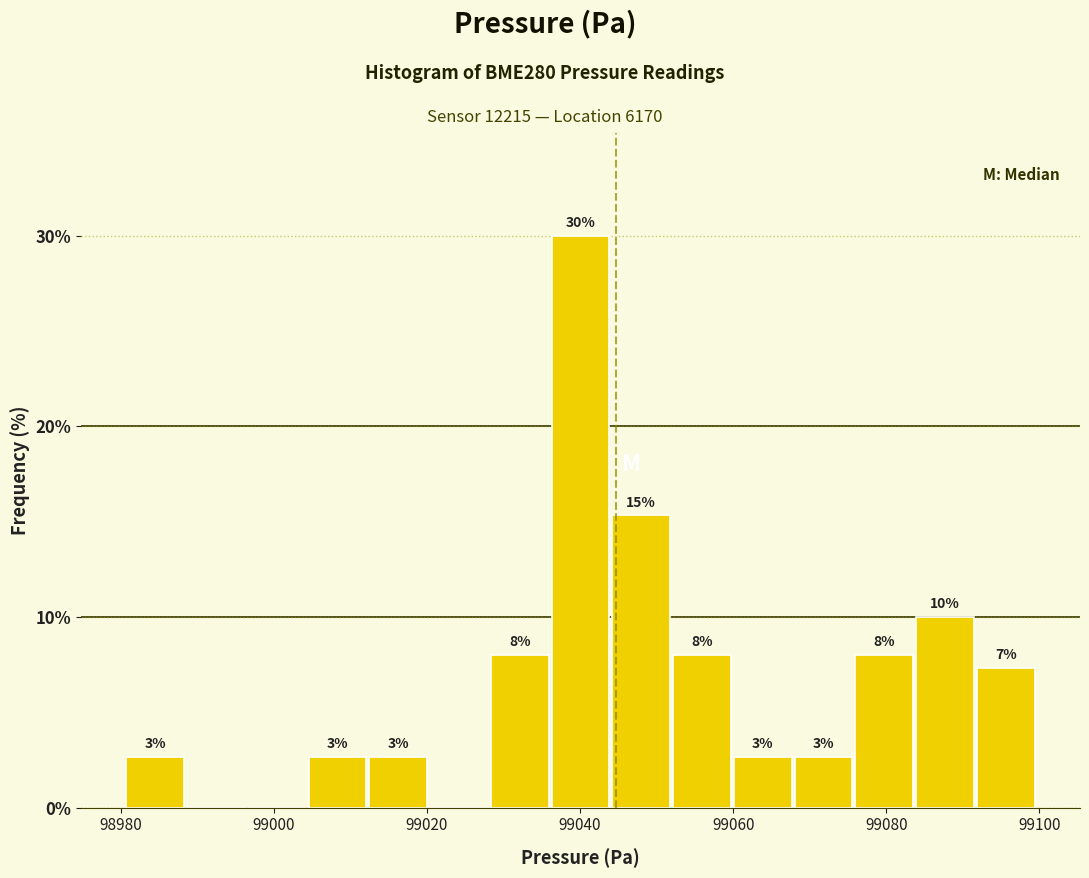

Around what value on the x-axis is the tallest bar? Give the approximate position of its centre, as read against the axis.

99040